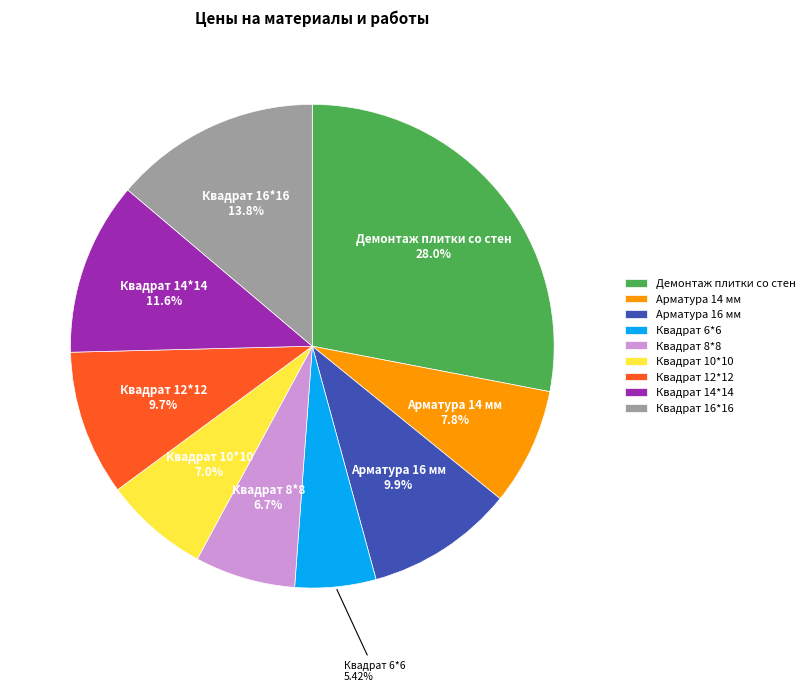

What portion of the pie excludes Арматура 14 мм?

92.2%